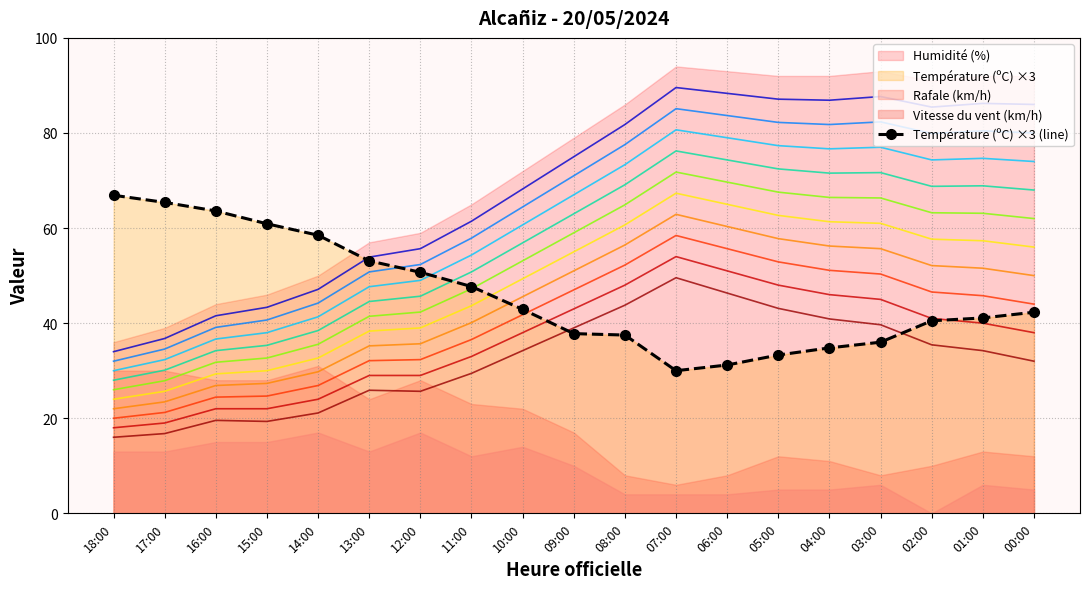

How many values exceed 42?

10